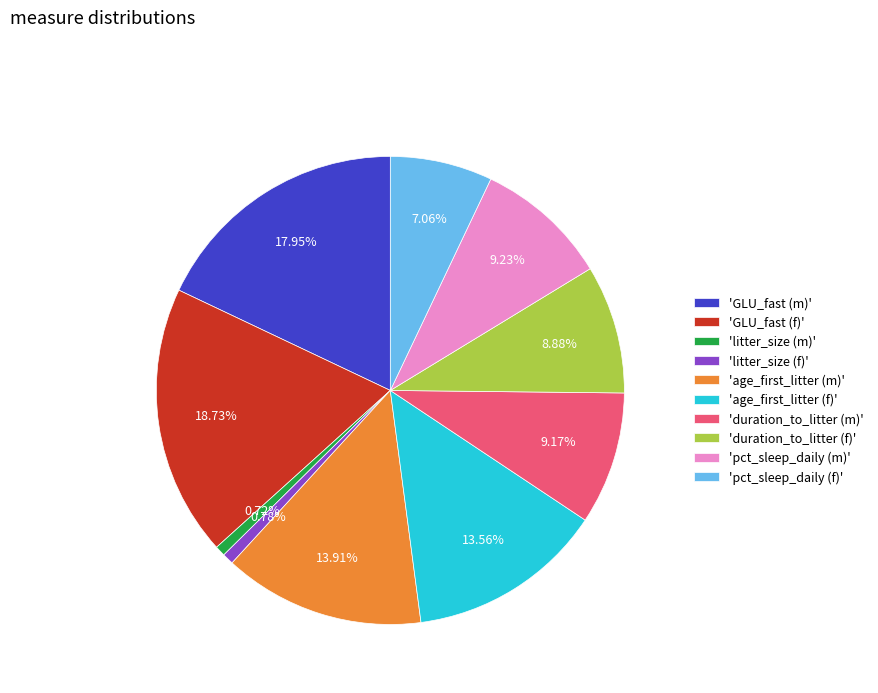

Which category has the biggest portion of the pie?

'GLU_fast (f)'